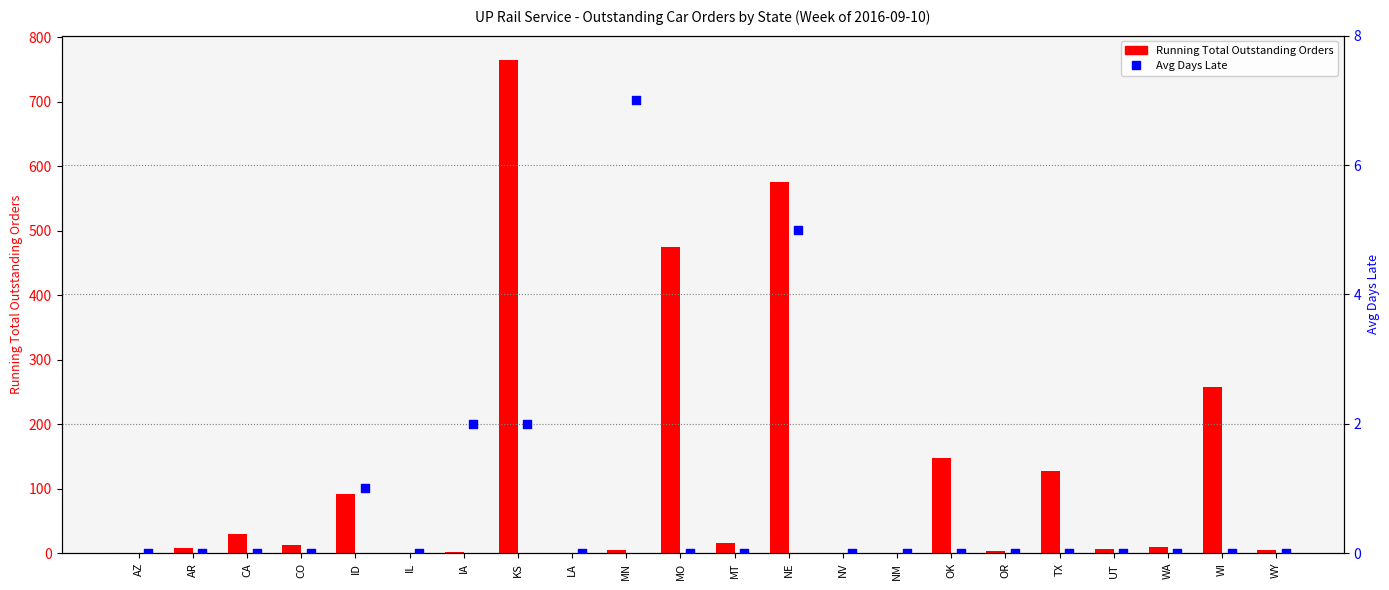

Which series has the largest Y range (max minus min)?

Running Total Outstanding Orders